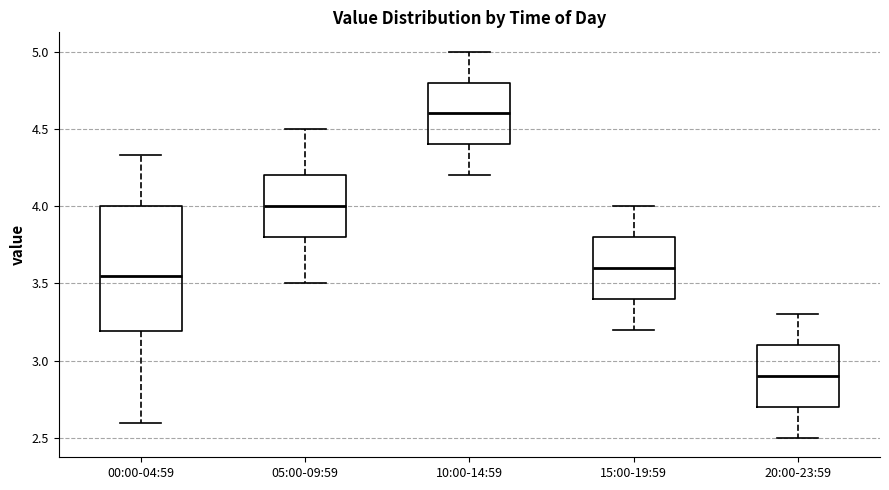

Reading left to right, read every box against the y-axis: the position of its median line, the range the box covers, and the ends of its whiskers. The values are not printed on the chart, so give them approximately, as read against the axis.

00:00-04:59: median 3.55, box 3.20 to 4.00, whiskers 2.60 to 4.35
05:00-09:59: median 4.00, box 3.80 to 4.20, whiskers 3.50 to 4.50
10:00-14:59: median 4.60, box 4.40 to 4.80, whiskers 4.20 to 5.00
15:00-19:59: median 3.60, box 3.40 to 3.80, whiskers 3.20 to 4.00
20:00-23:59: median 2.90, box 2.70 to 3.10, whiskers 2.50 to 3.30